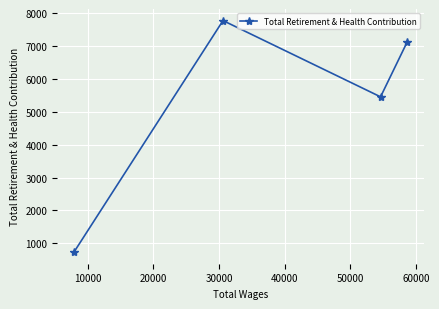

What is the difference between the second highest and minimum values?

6412